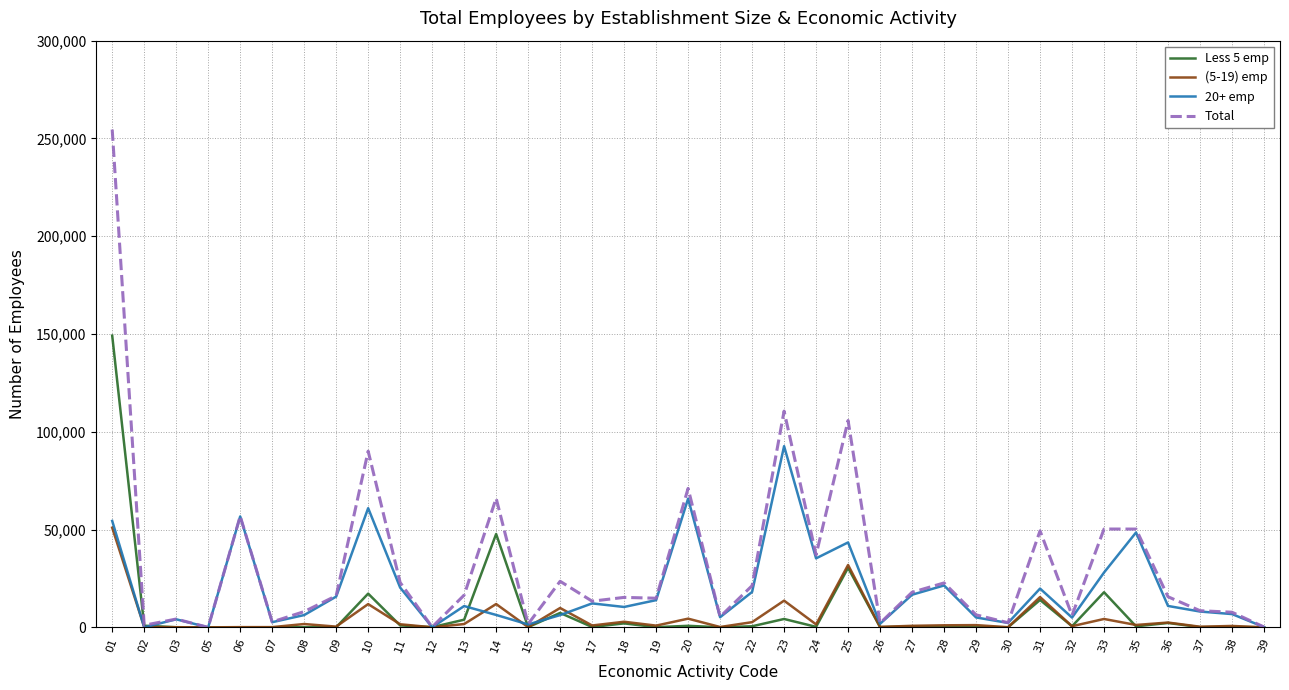

Which series has the largest total across all categories?

Total